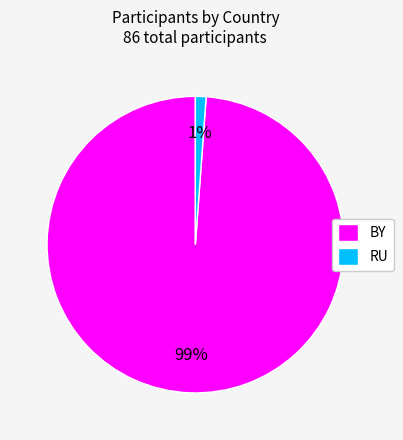

Do RU and BY together represent more than half of the pie?

Yes